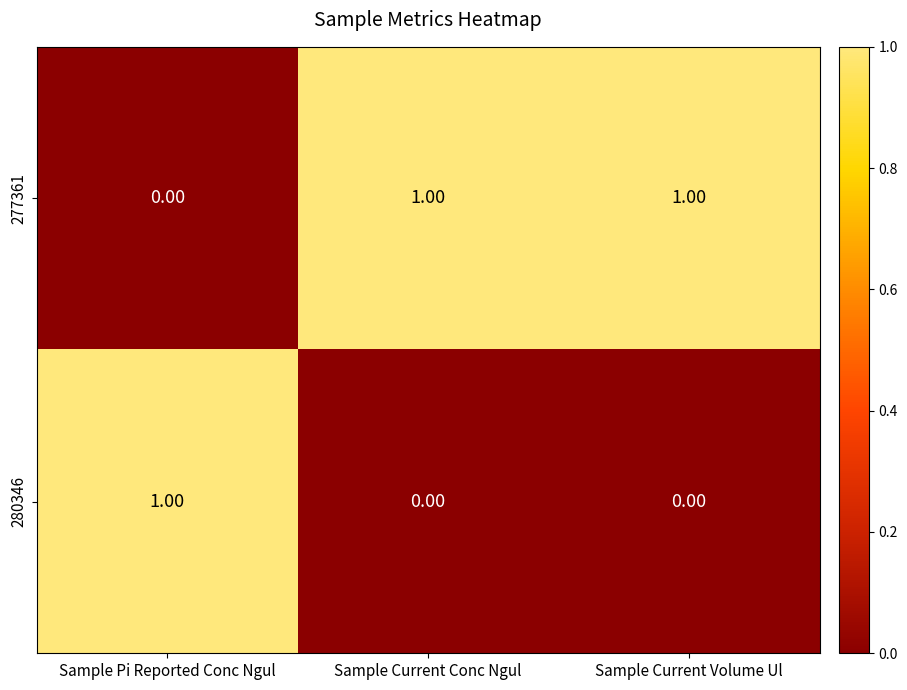

At how many categories does at least one series exceed 0?

3